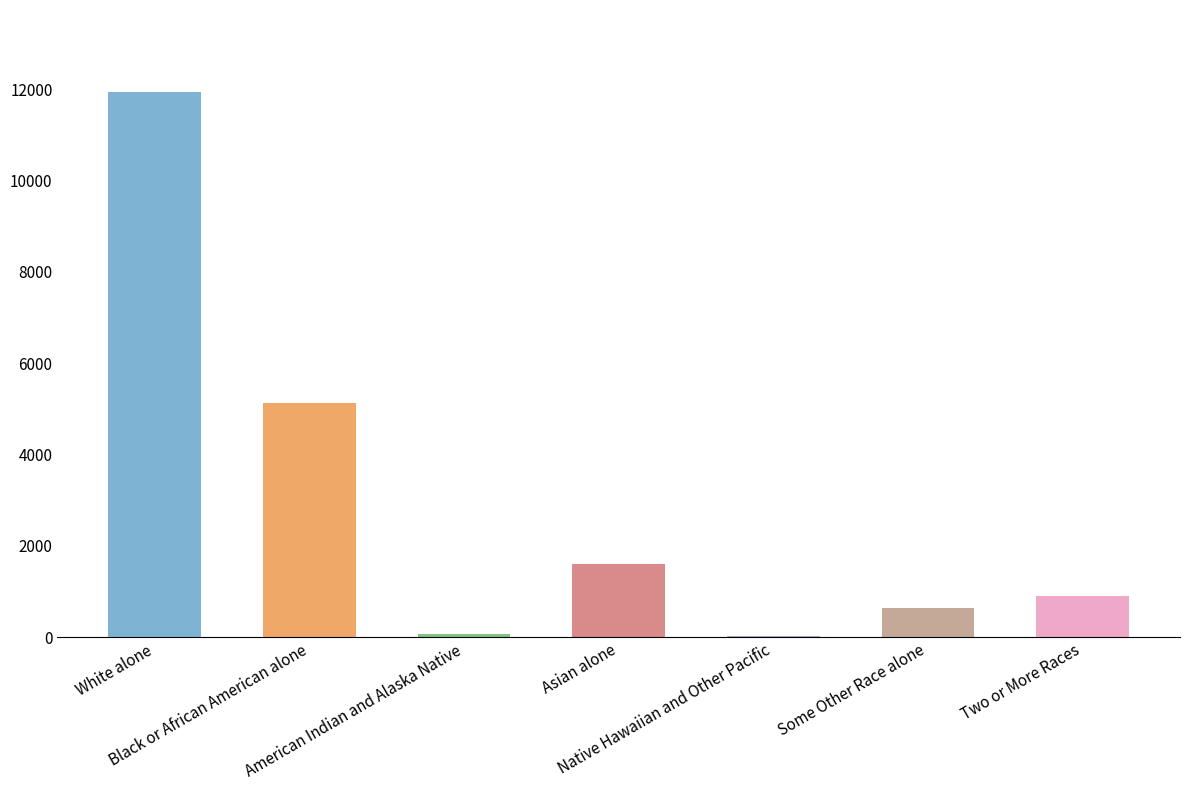

At which category does the chart reach its peak across all series?

White alone